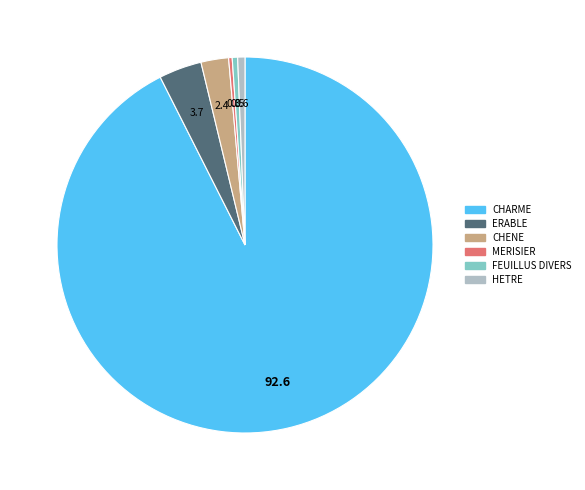

Which category has the biggest portion of the pie?

CHARME